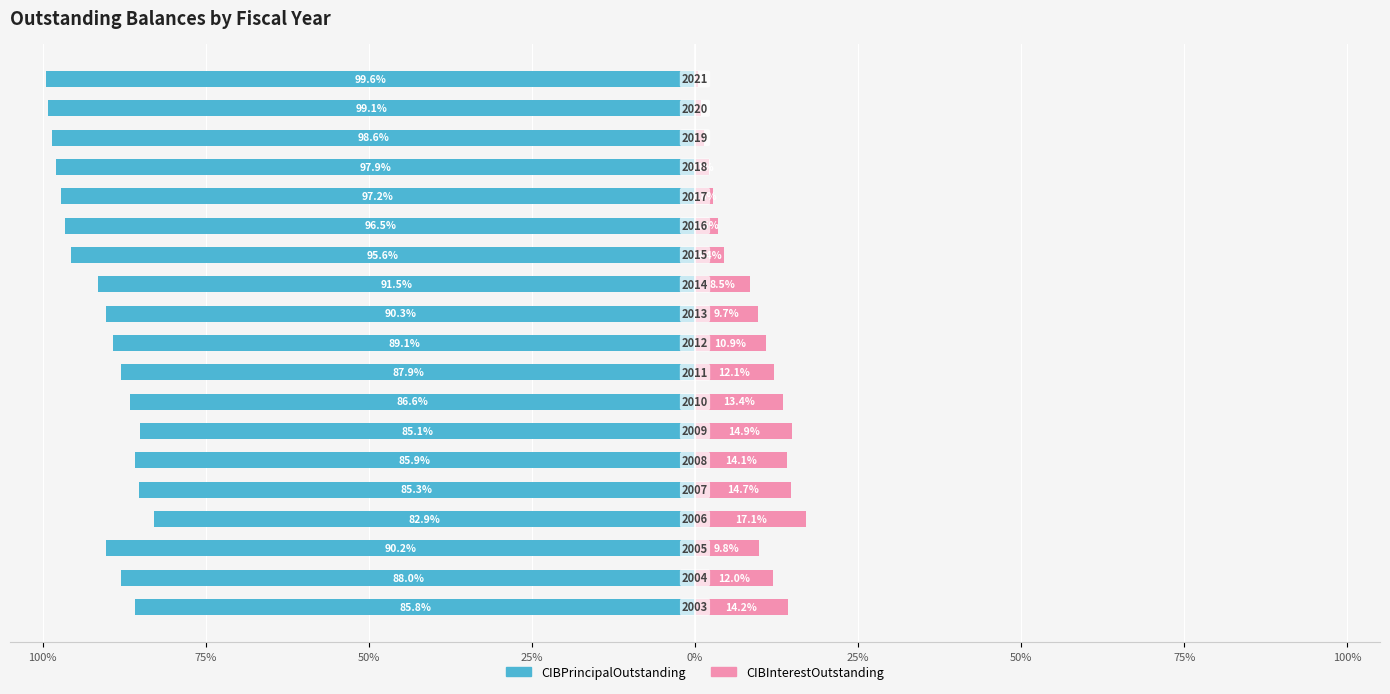

Does the chart contain stacked bars?

No